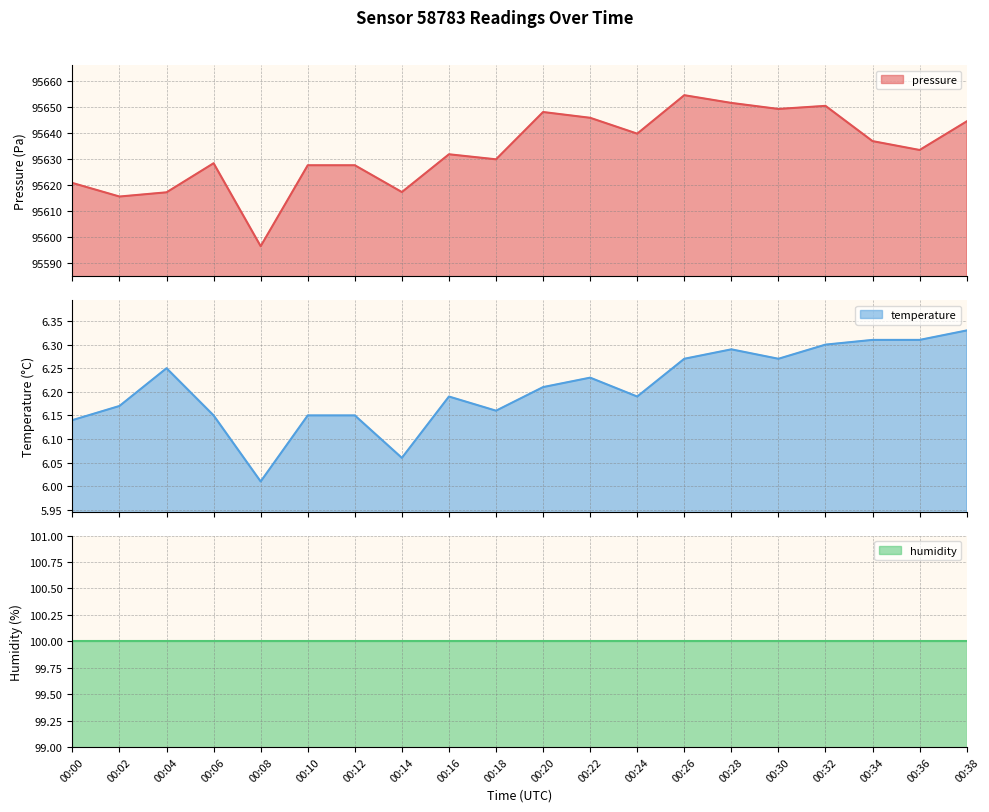

True or false: temperature and pressure intersect in this chart.

False